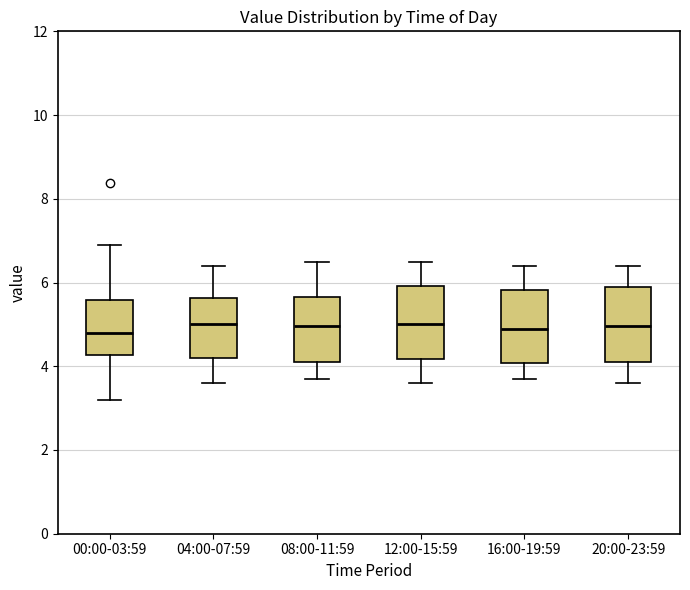

Where does the median line of the box for 12:00-15:59 sit on the y-axis? The values are not printed on the chart, so give them approximately, as read against the axis.

5.0